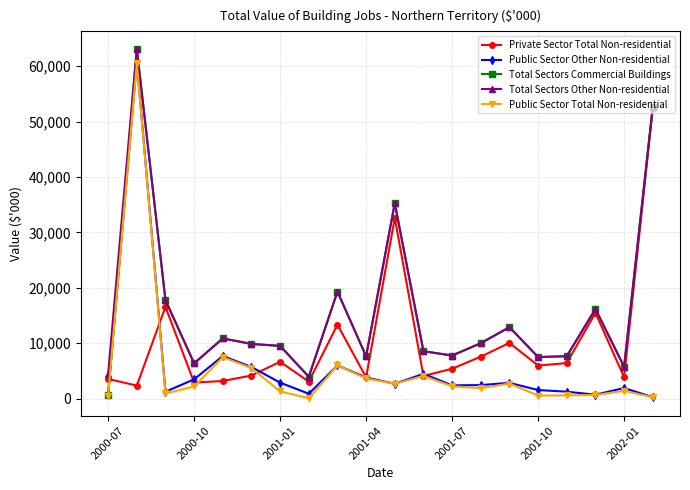

True or false: Private Sector Total Non-residential has more than 1 points higher than both neighbors.

True